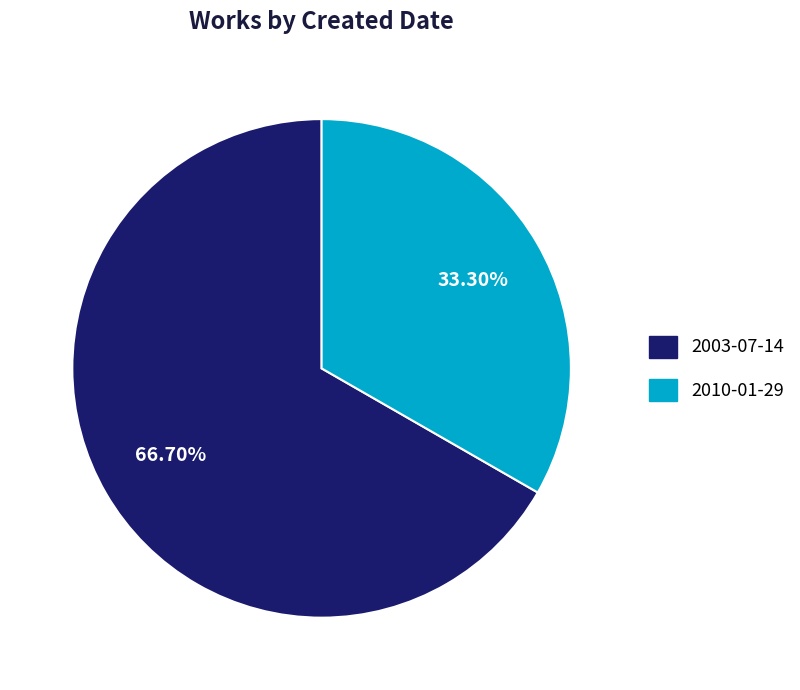

Is the sum of 2010-01-29 and 2003-07-14 greater than half?

Yes